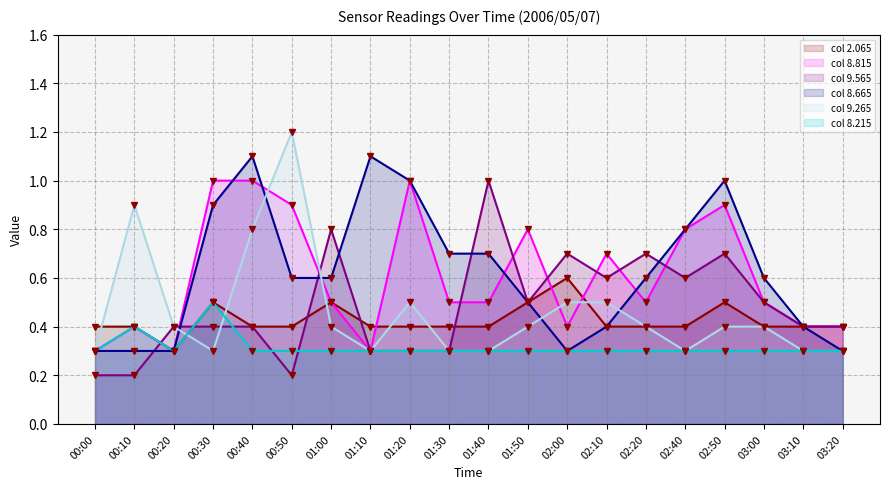

What position from the left is 03:20?

20